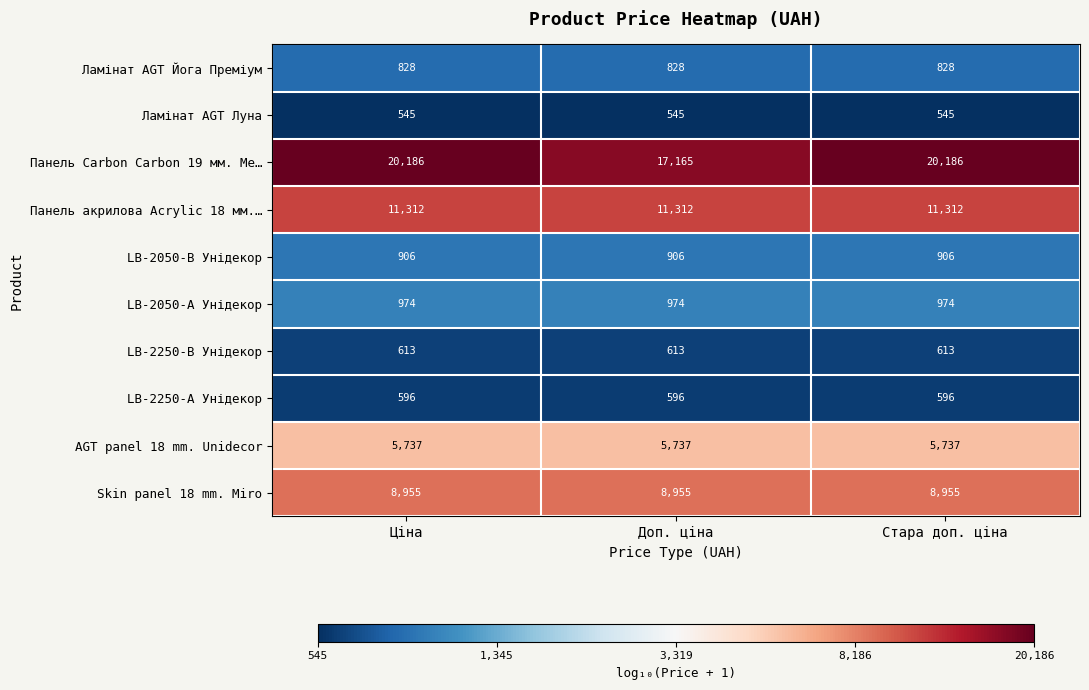

What is the minimum value shown in the chart?

545